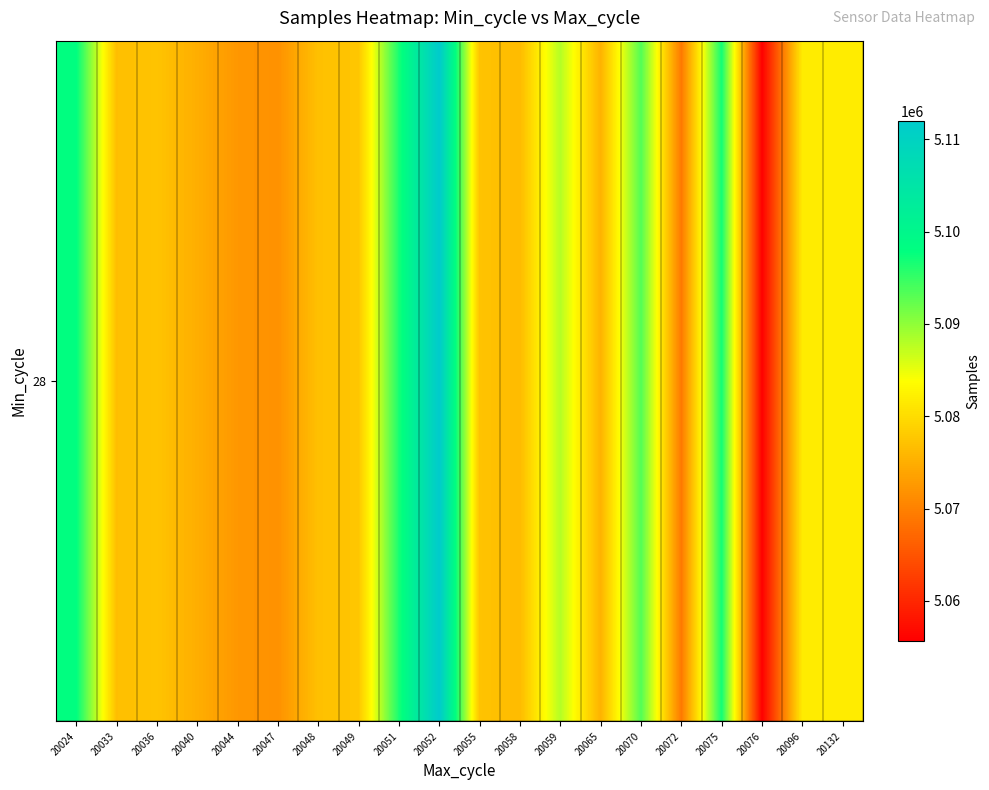

What is the greatest value displayed?

5112018